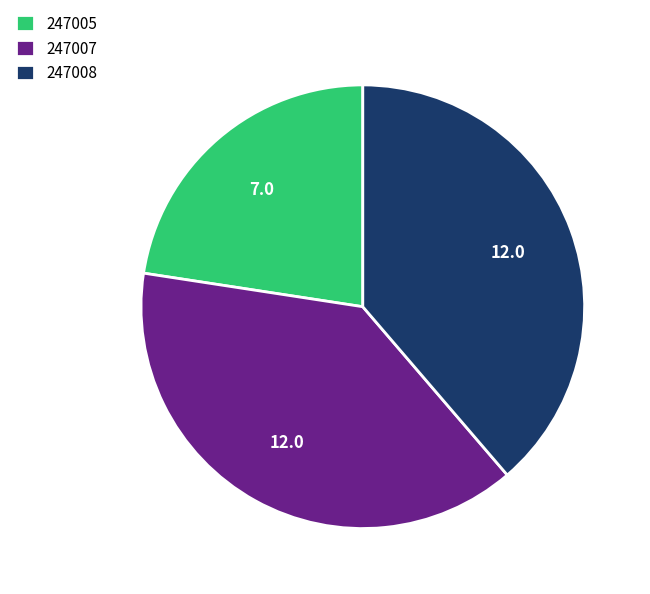

How many segments does this pie chart have?

3